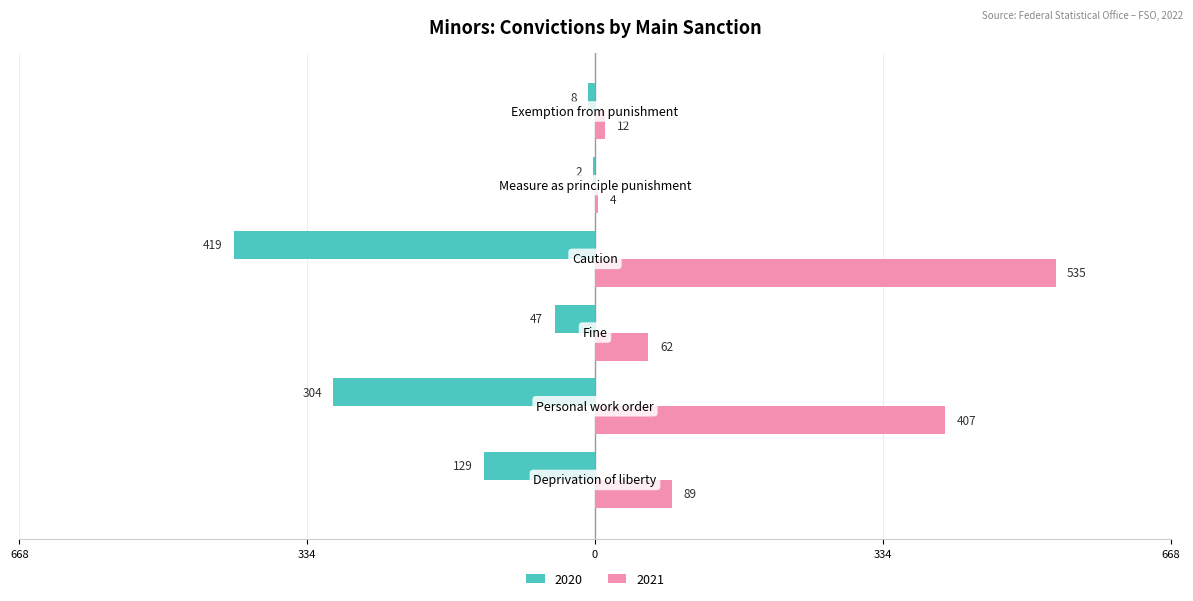

What are all the series names shown in the legend?

2020, 2021